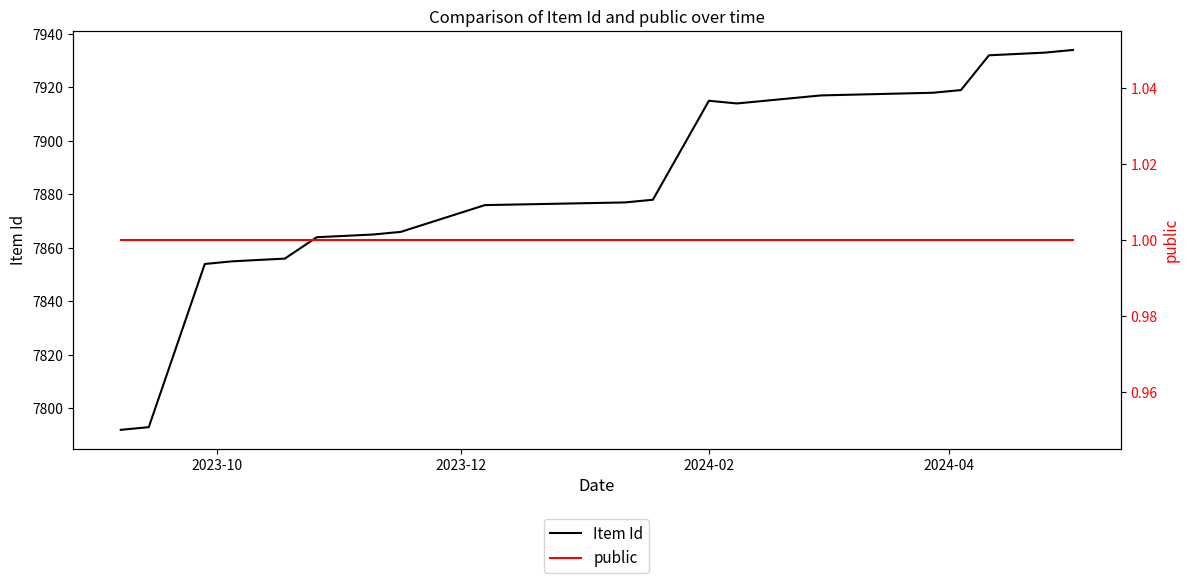

What is the maximum value for Item Id?

7934